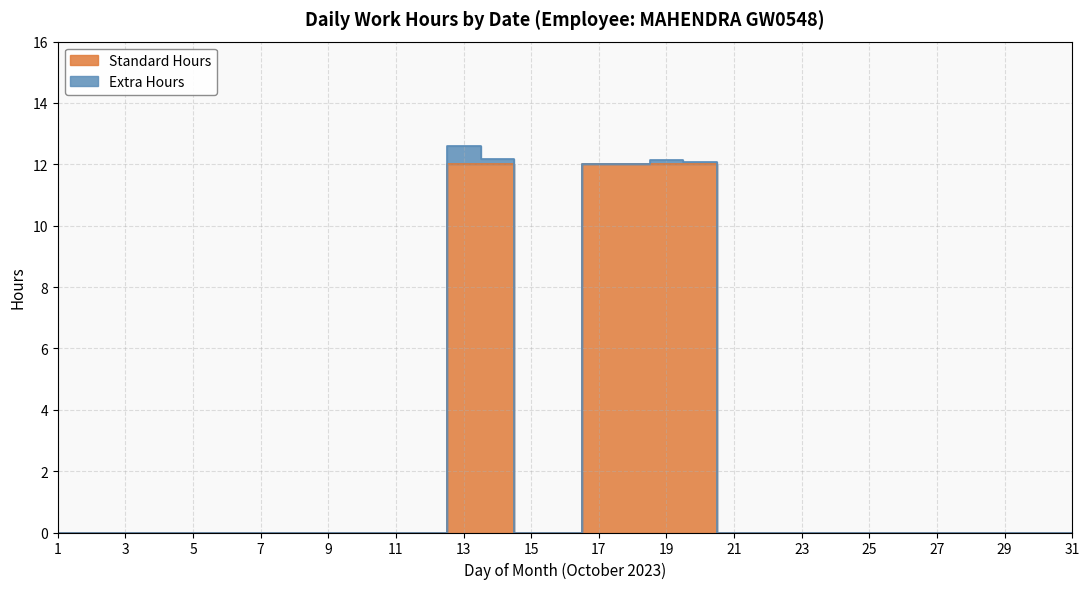

How many distinct data groups are displayed?

2